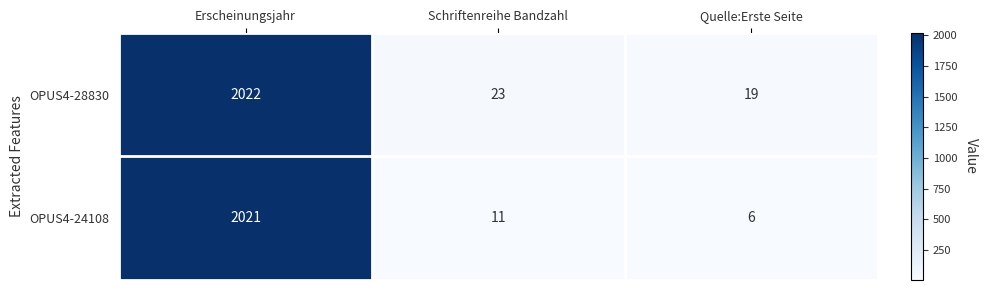

Is the value of OPUS4-28830 at Quelle:Erste Seite greater than the value of OPUS4-24108 at Erscheinungsjahr?

No